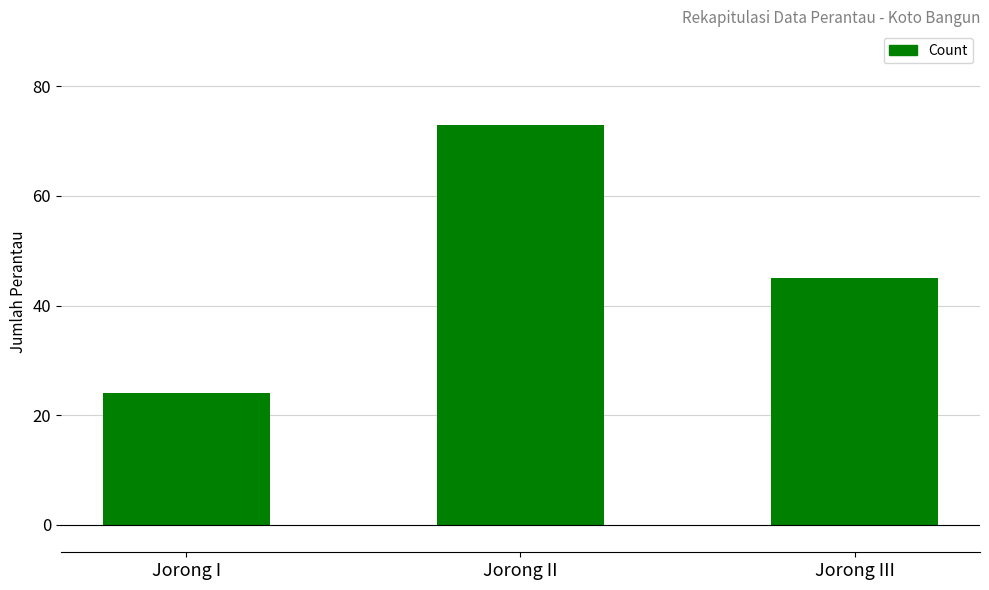

Reading left to right, transcribe all the data shown in this chart.

Jorong I=24	Jorong II=73	Jorong III=45